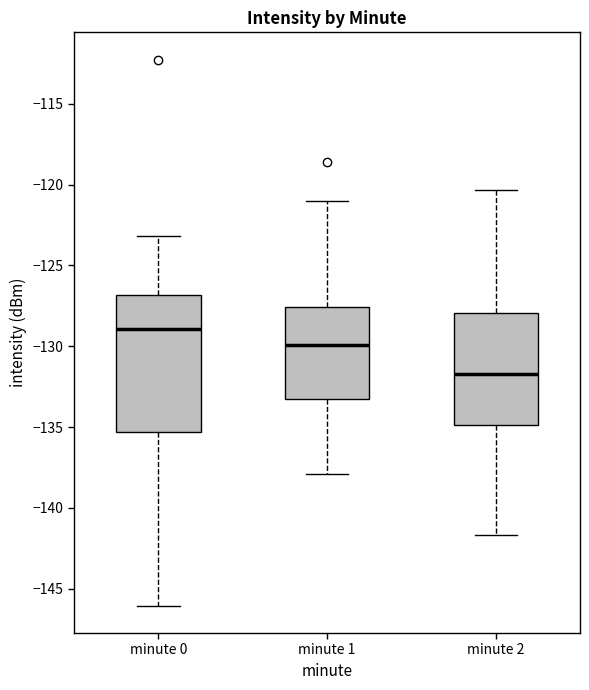

Where does the lower whisker of the box for minute 2 end on the y-axis? The values are not printed on the chart, so give them approximately, as read against the axis.

-141.5